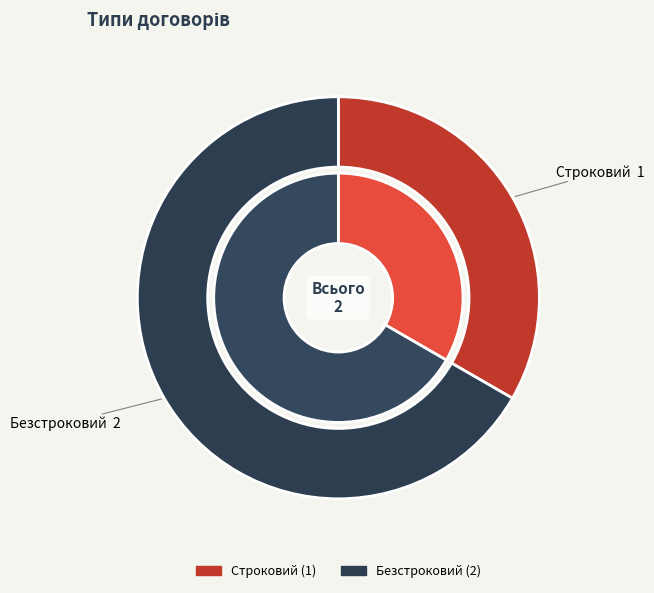

Which slice represents more than half of the pie?

Безстроковий